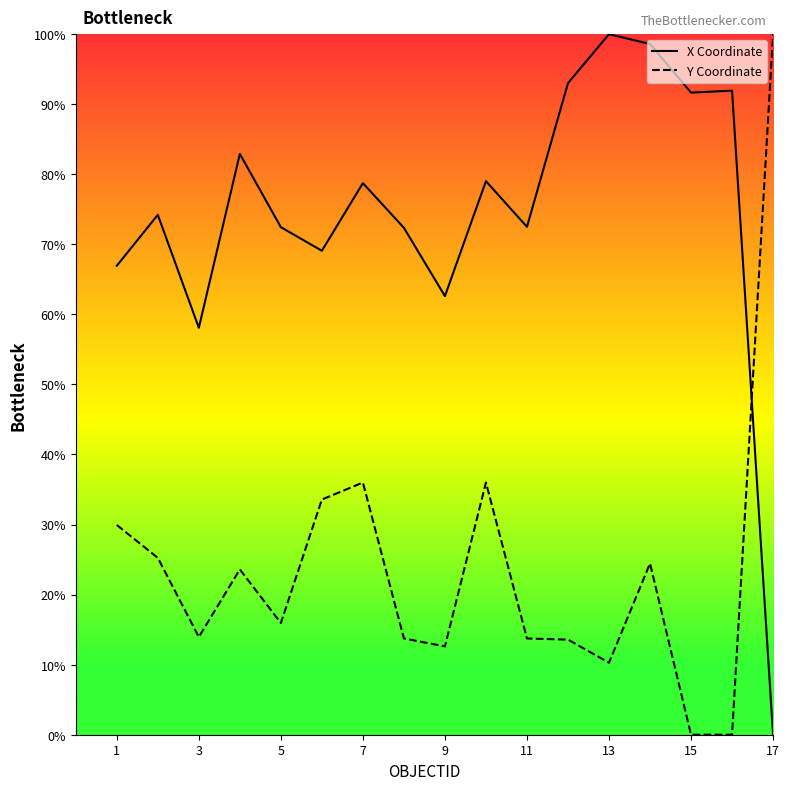

List the series in order of their overall mean, lowest first.

Y Coordinate, X Coordinate